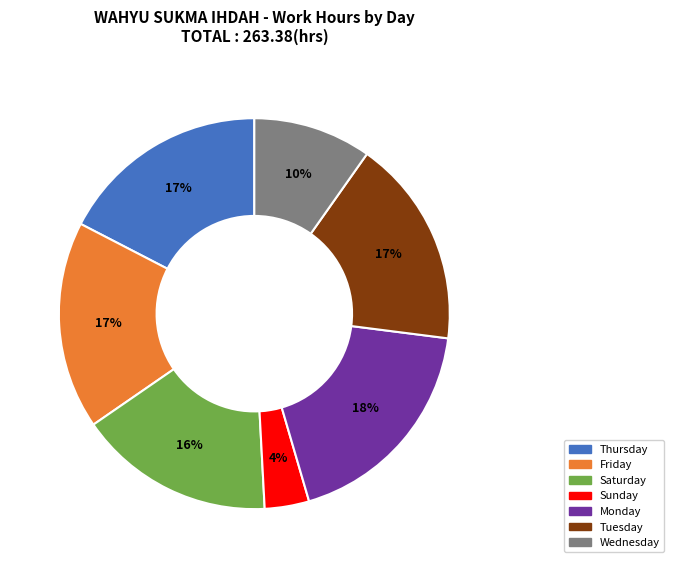

Does any single category account for the majority?

No